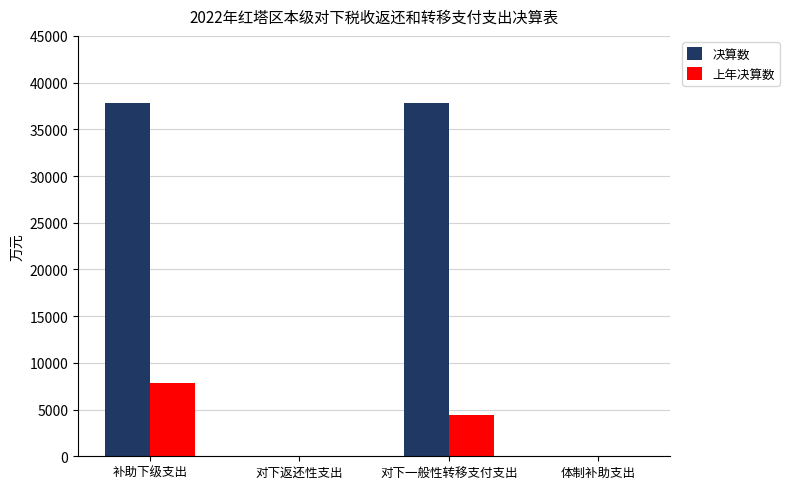

Between 补助下级支出 and 体制补助支出, which series saw the biggest shift?

决算数